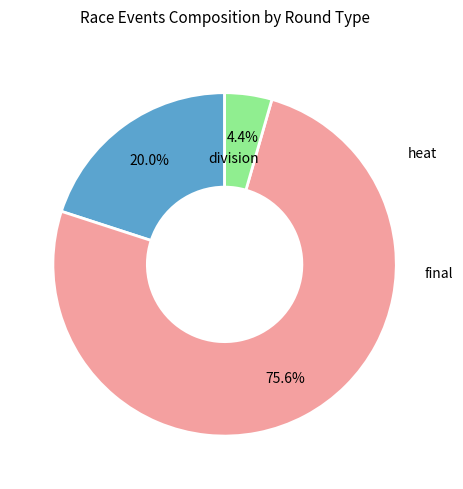

How many slices are in this pie chart?

3